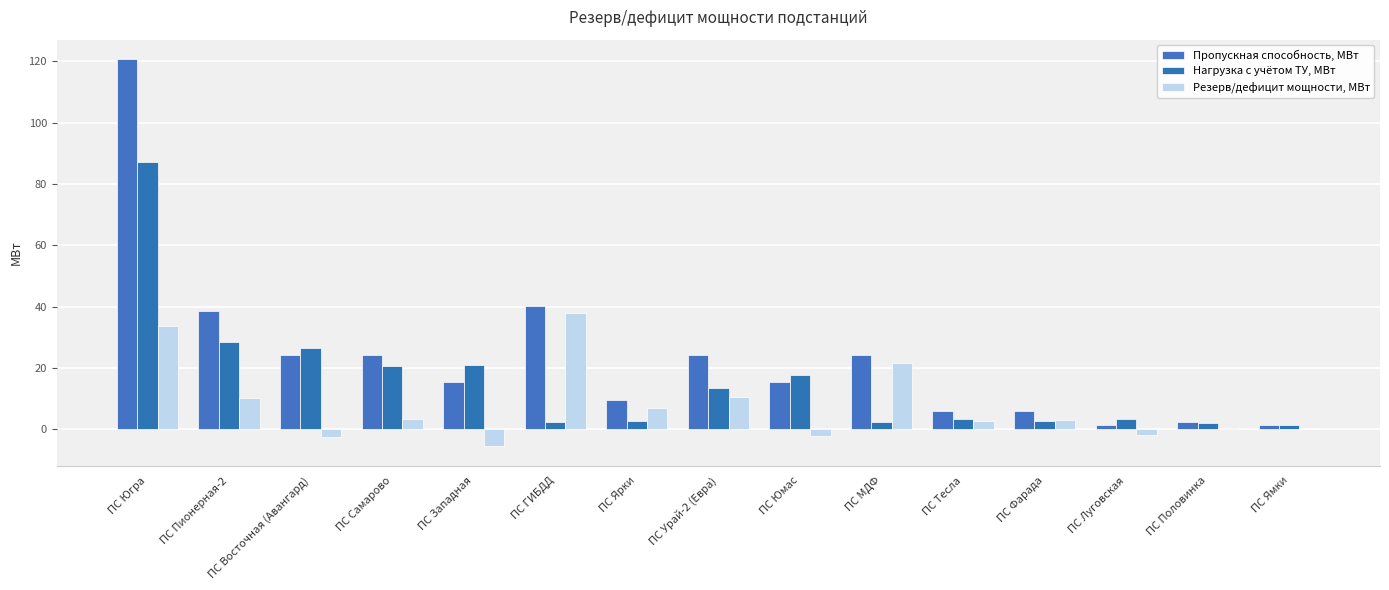

What is the highest value of the Пропускная способность, МВт series?

120.8